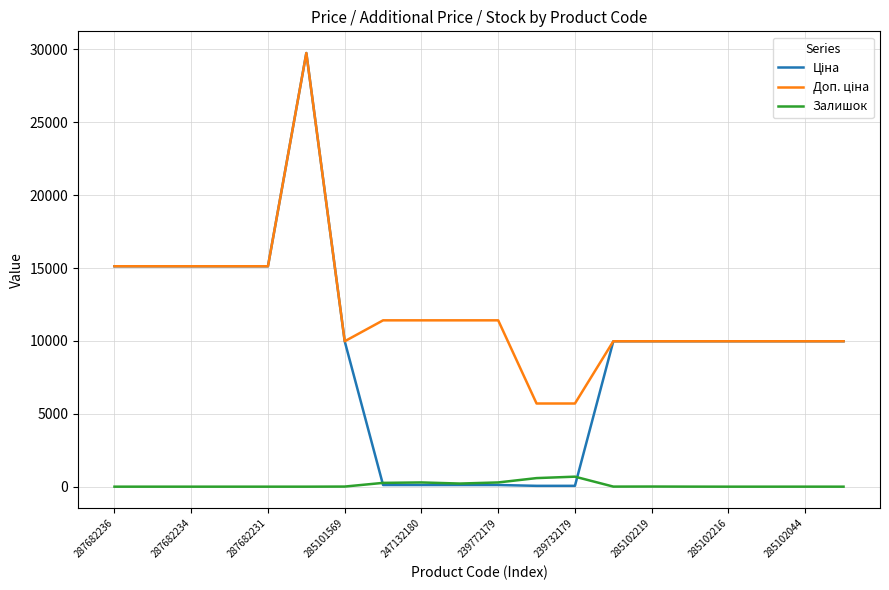

Does the chart display data point markers on the line(s)?

No